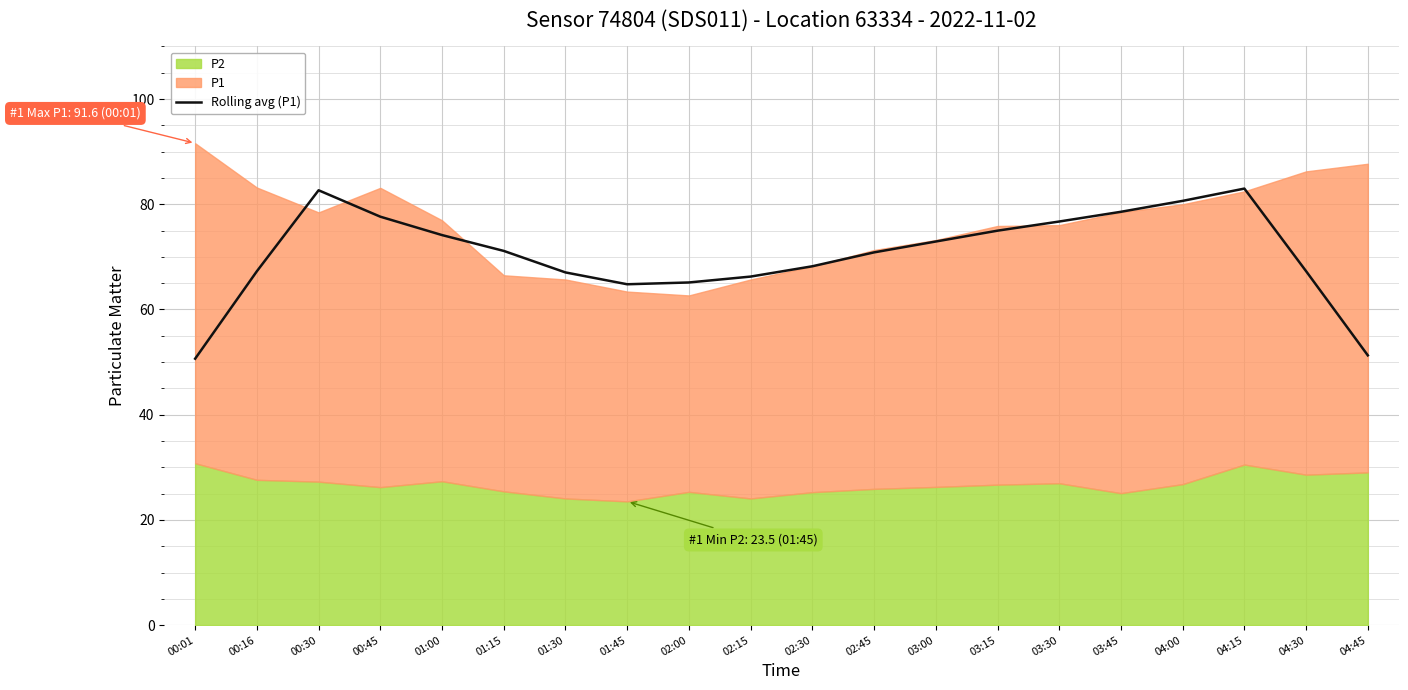

List the labels in order of value, largest first.

04:15, 00:30, 04:00, 03:45, 00:45, 03:30, 03:15, 01:00, 03:00, 01:15, 02:45, 02:30, 04:30, 00:16, 01:30, 02:15, 02:00, 01:45, 04:45, 00:01